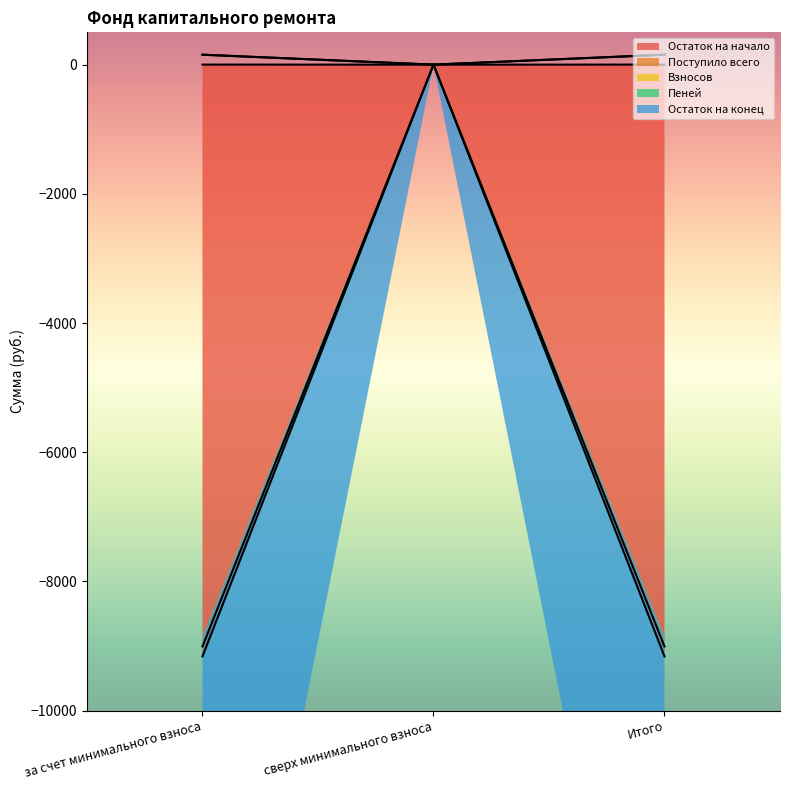

What is the sum of all Остаток на конец values?

1.1